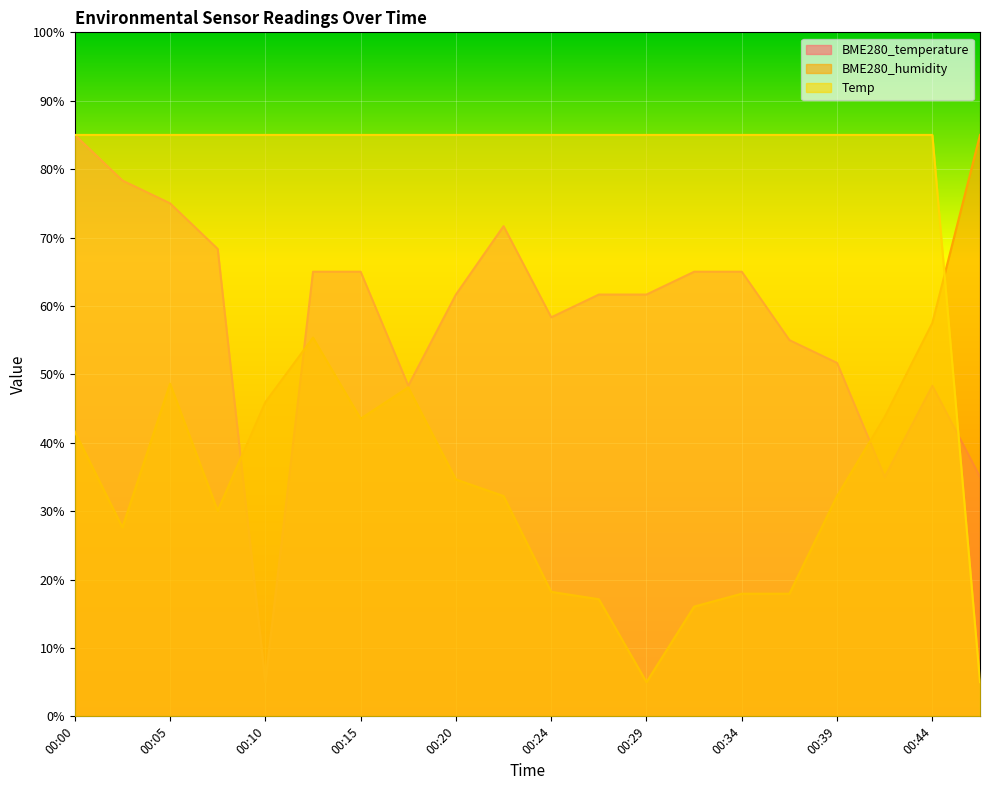

Rank the series by their maximum value, from highest to lowest.

BME280_temperature, BME280_humidity, Temp